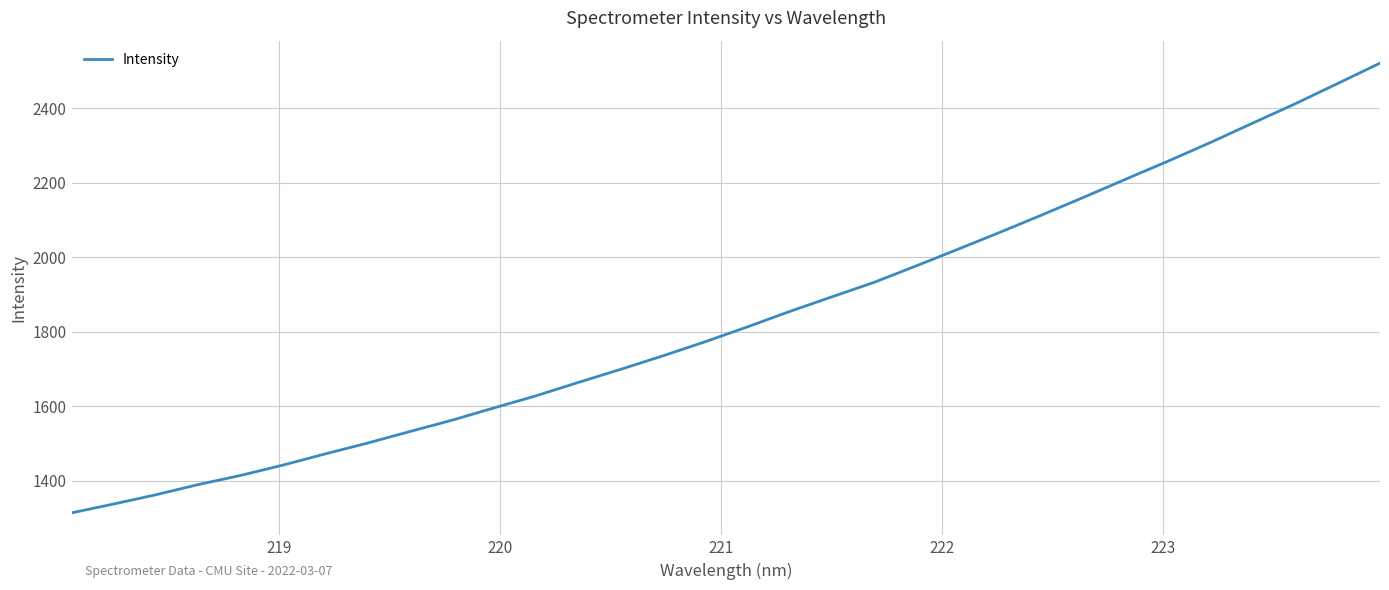

Reading left to right, what are all the values shown in this chart?

1313.9	1337.8	1362.7	1389.9	1414.4	1442.1	1472.2	1501.2	1532.1	1562.5	1595.8	1628.4	1664.3	1699.3	1735.5	1773.3	1813.2	1854.5	1893.8	1932.6	1976.9	2022.1	2067.7	2114.6	2162.5	2211.3	2259.6	2309.4	2361.4	2412.8	2466.9	2521.3